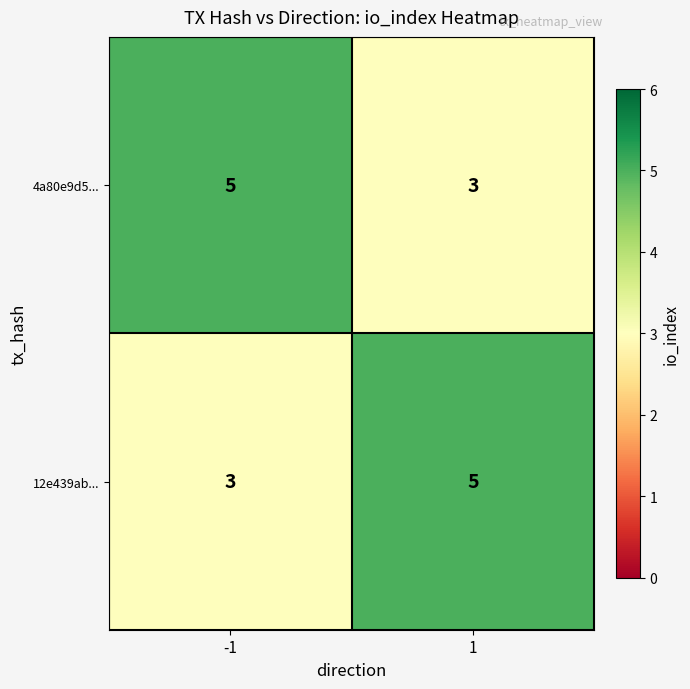

What is the total value across all series at -1?

8